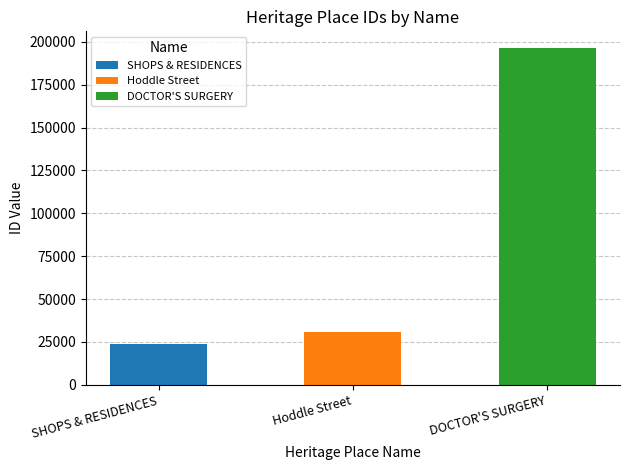

What is the change in value from SHOPS & RESIDENCES to DOCTOR'S SURGERY?

+172314